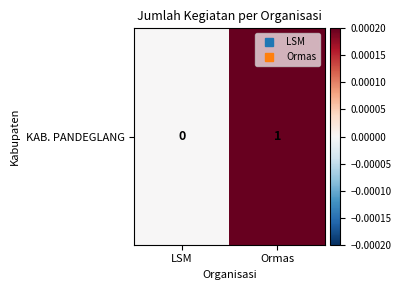

What is the greatest value displayed?

1